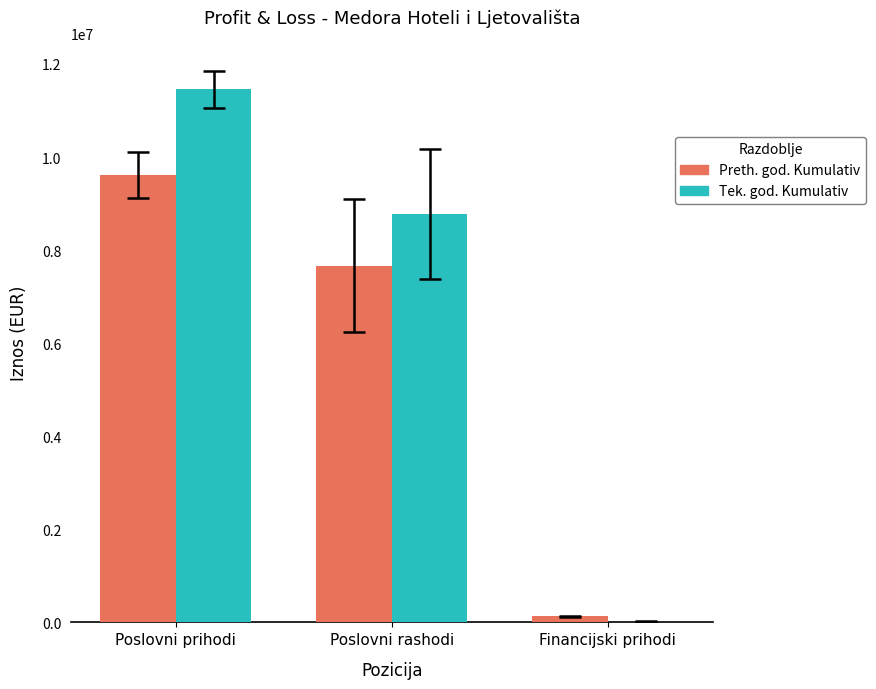

Reading left to right, extract all data points from this chart.

Preth. god. Kumulativ: Poslovni prihodi=9610513	Poslovni rashodi=7665789	Financijski prihodi=133277
Tek. god. Kumulativ: Poslovni prihodi=11457081	Poslovni rashodi=8777827	Financijski prihodi=10540